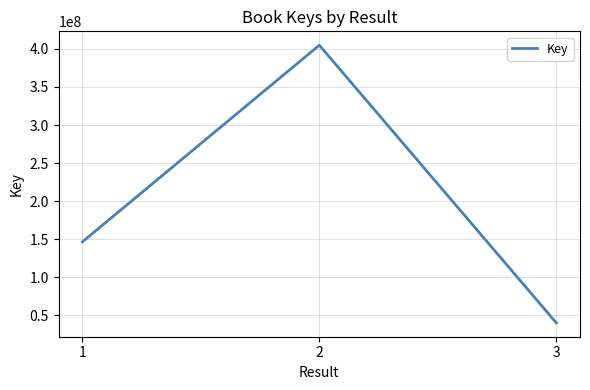

List the labels in order of value, largest first.

2, 1, 3